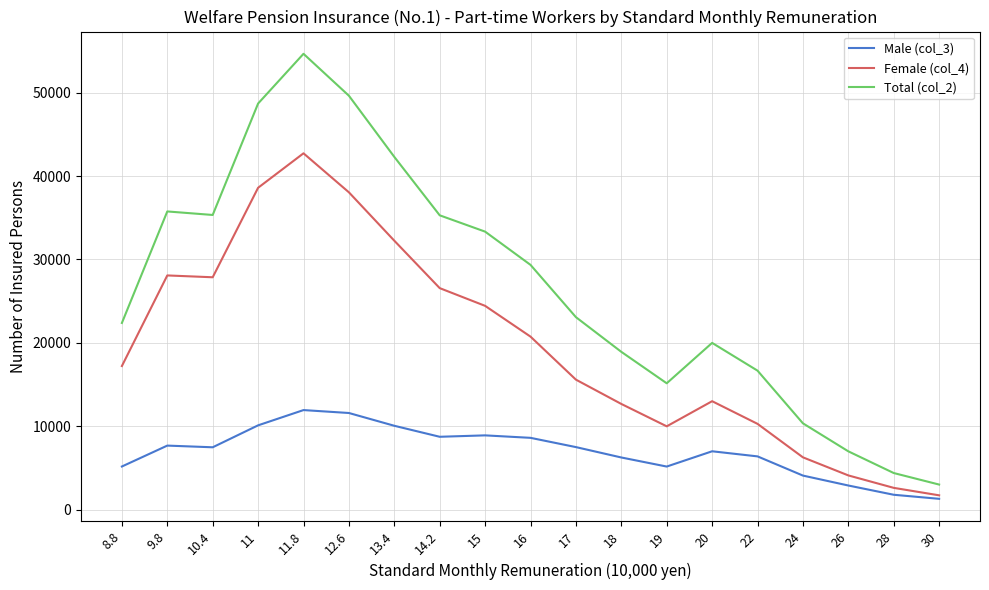

List the series in order of their overall mean, lowest first.

Male (col_3), Female (col_4), Total (col_2)